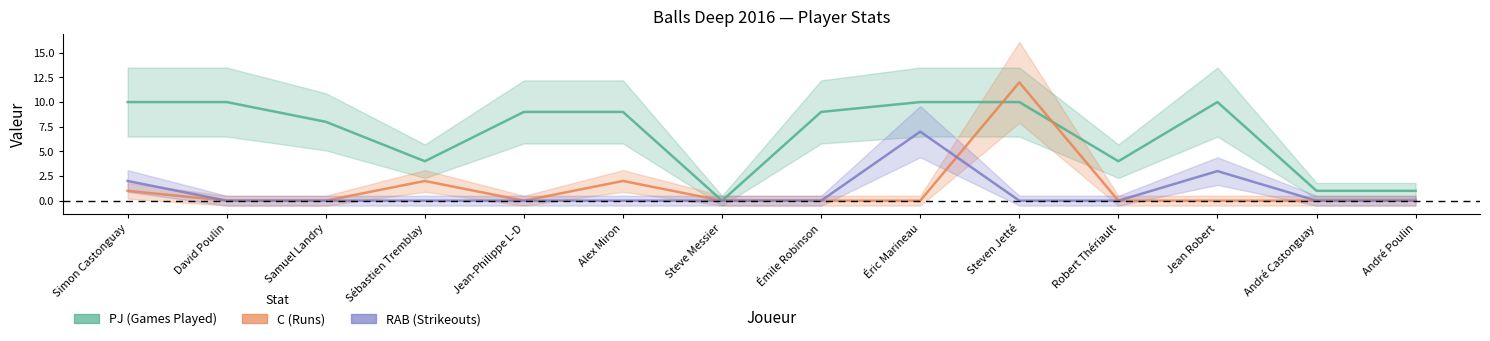

What is the value of the PJ point at the 9th from the left?

10